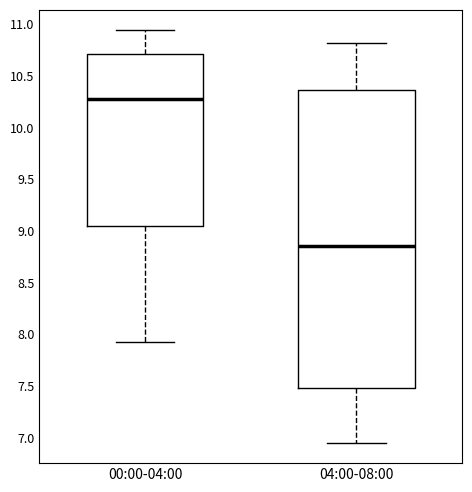

Which box is the tallest, from its lower edge to its upper edge?

04:00-08:00